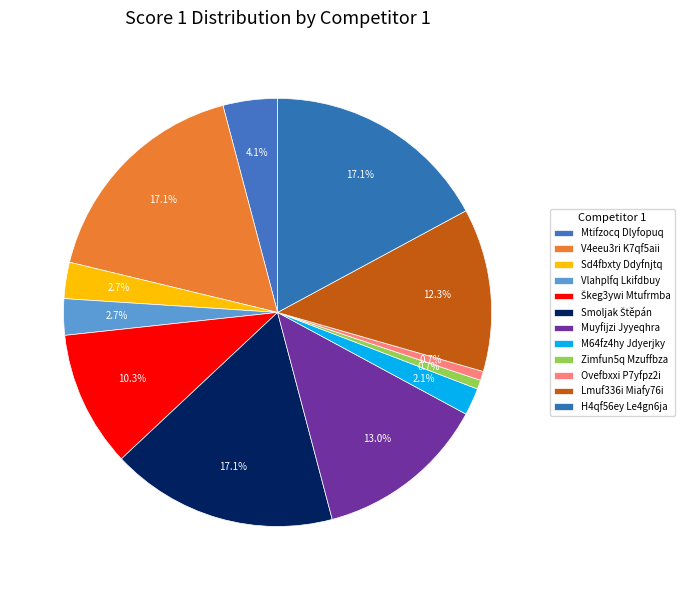

What is the largest slice in the pie chart?

V4eeu3ri K7qf5aii